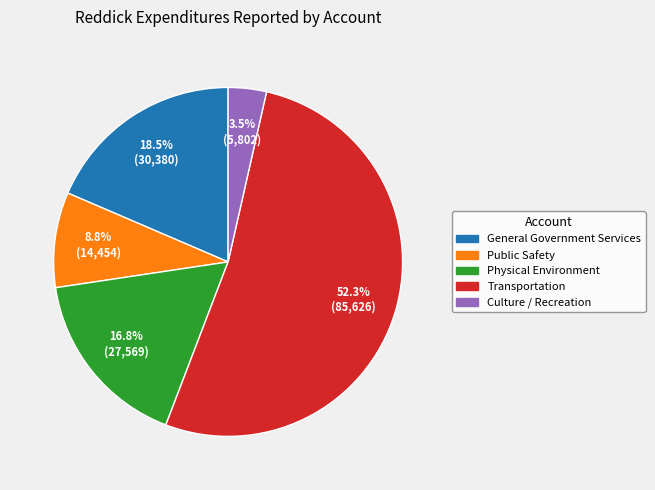

To the nearest percent, what portion does Public Safety represent?

9%